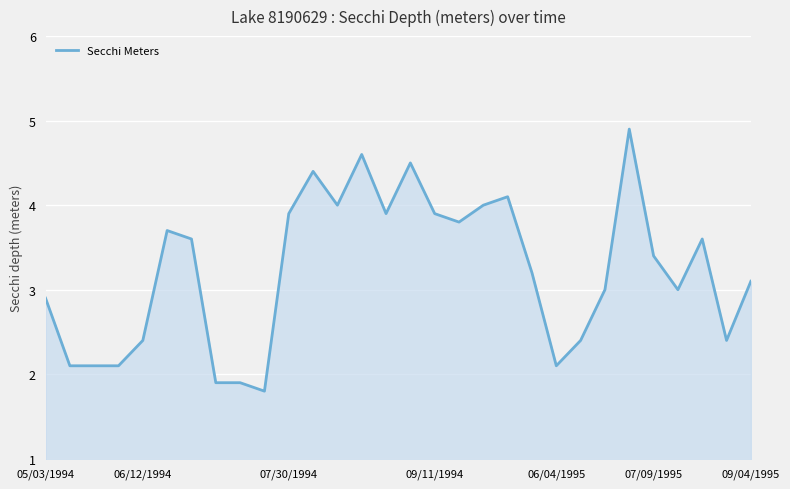

What is the difference between the maximum and minimum values?

3.1